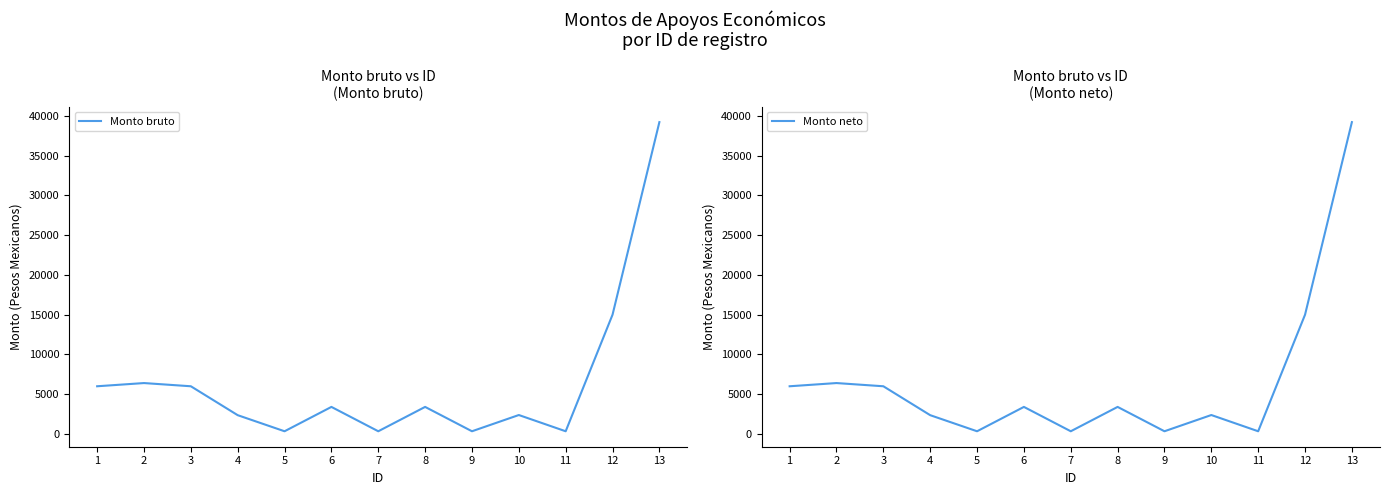

Where is Monto neto nearest to the value 19781?

12